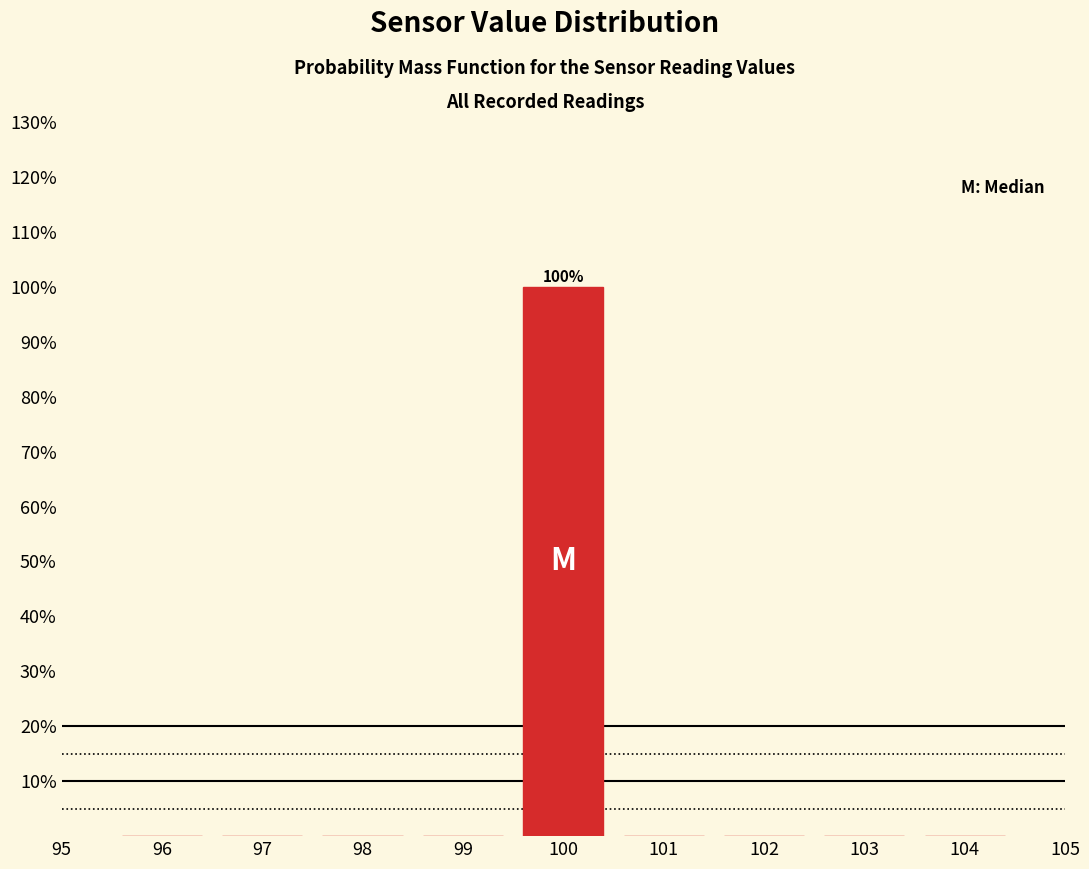

Which range on the x-axis has the tallest bar?

99.5 to 100.5